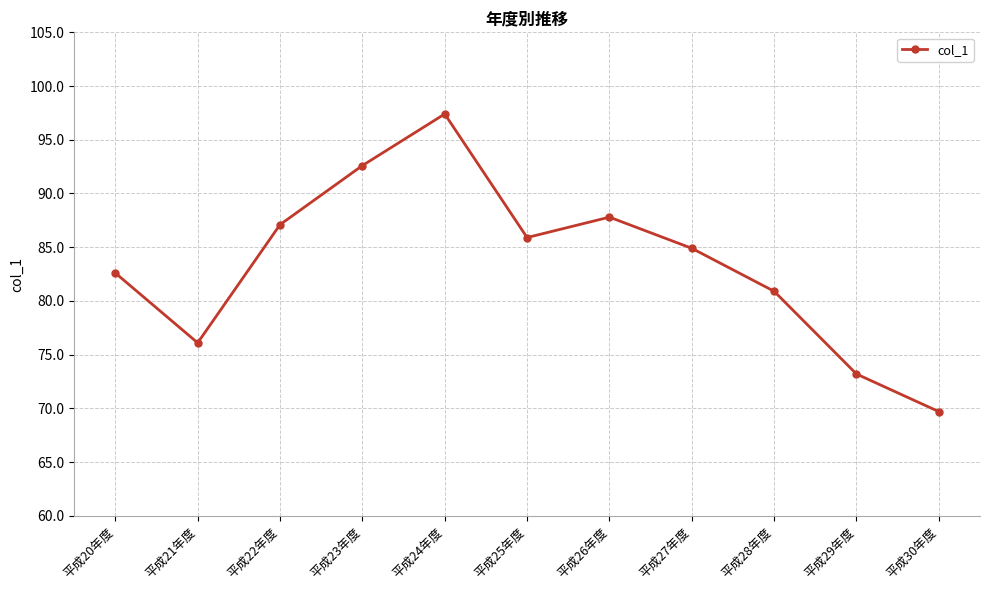

What position from the left is 平成27年度?

8